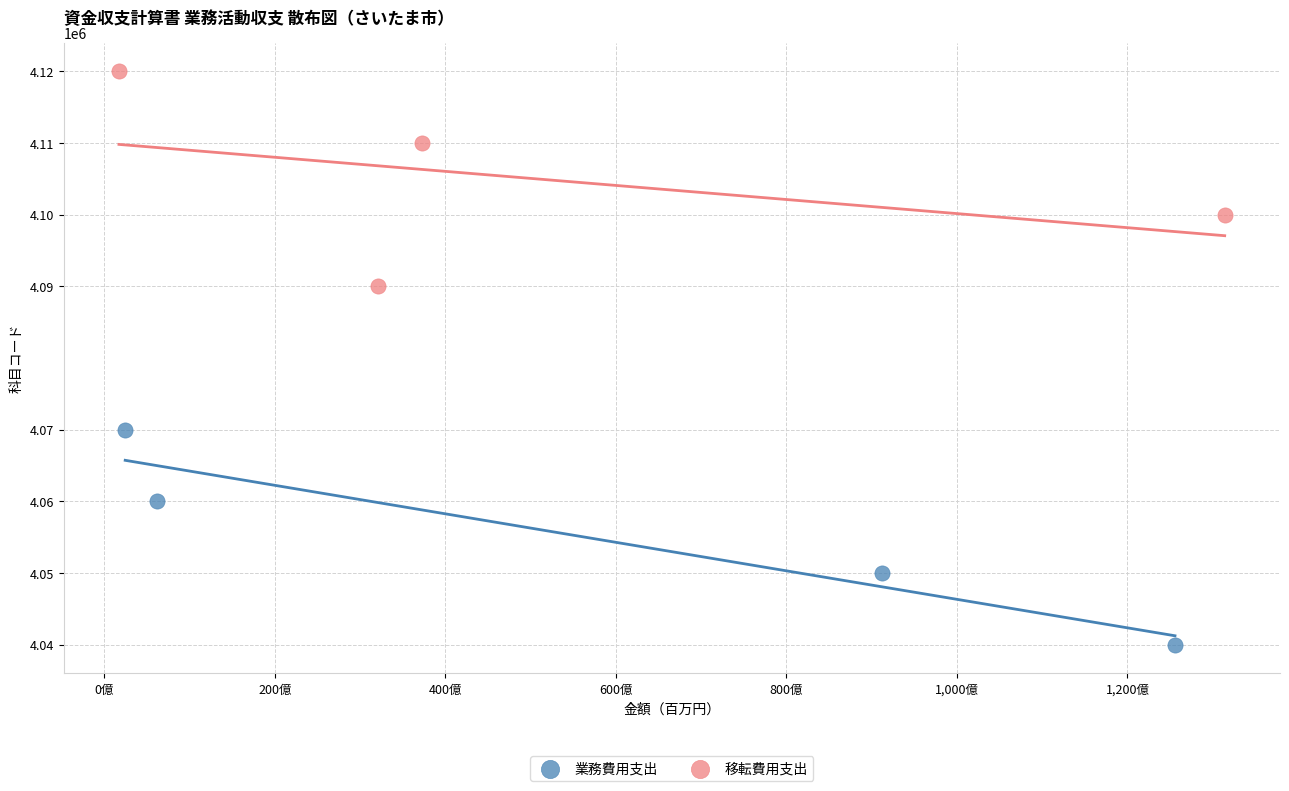

Which series reaches the minimum Y coordinate?

業務費用支出